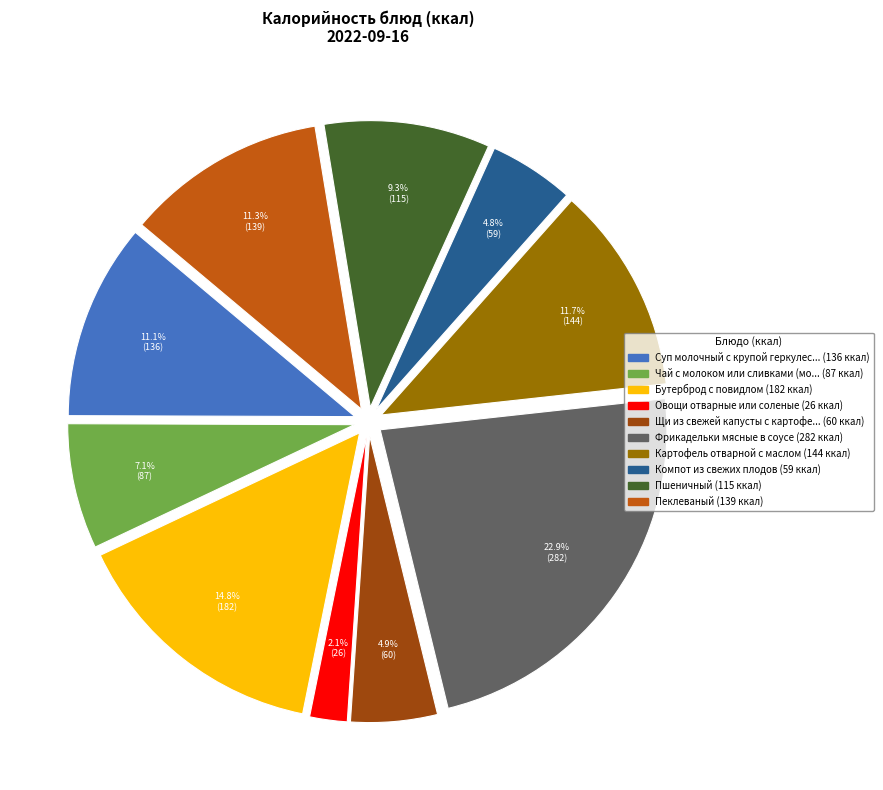

To the nearest percent, what is the difference between the largest and smallest slice percentages?

21%